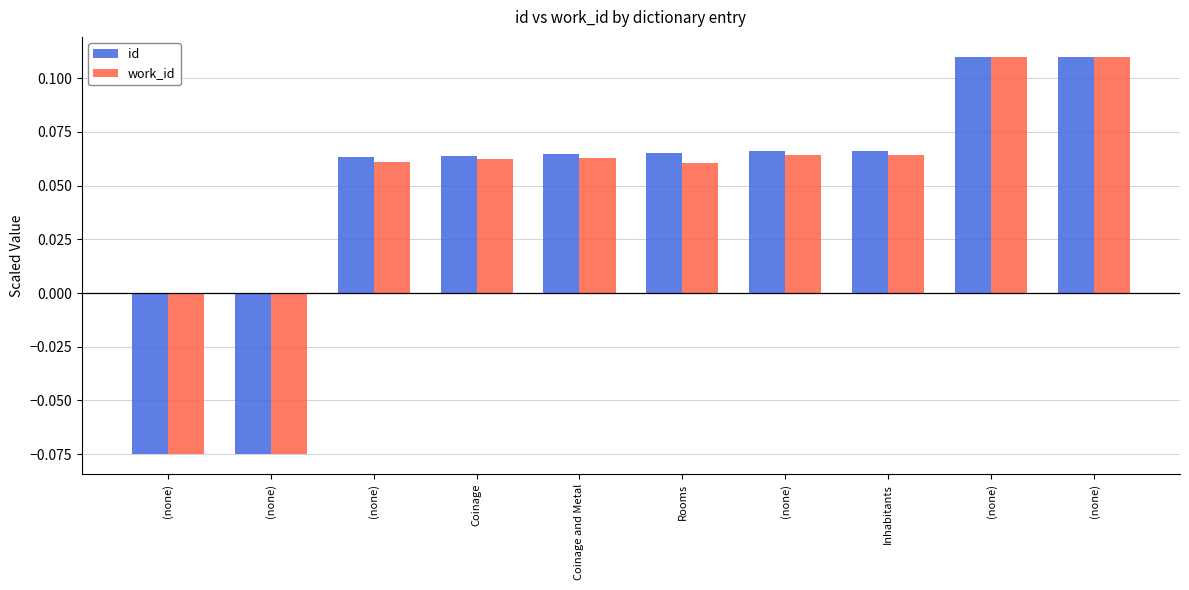

How many values in id are below zero?

2